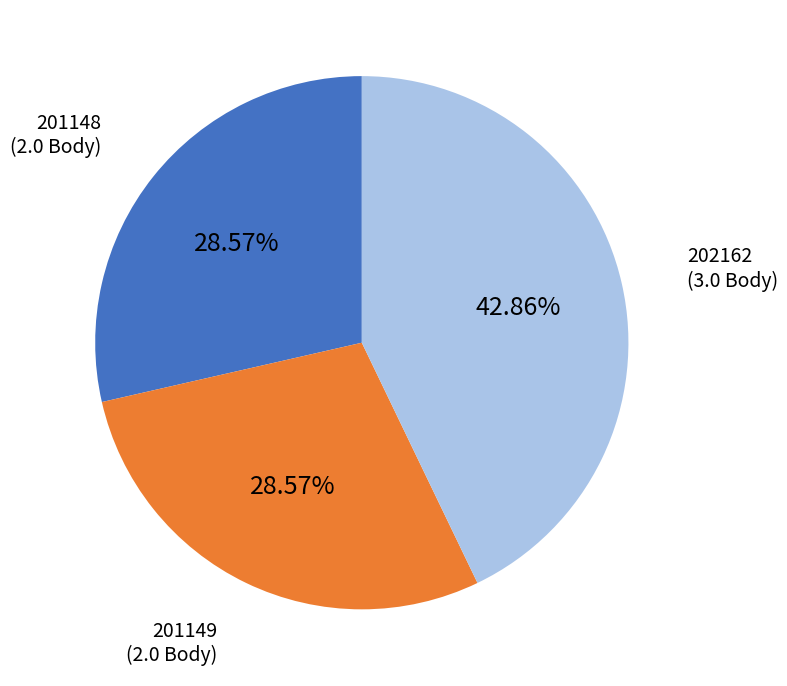

Is there a majority slice in this chart?

No